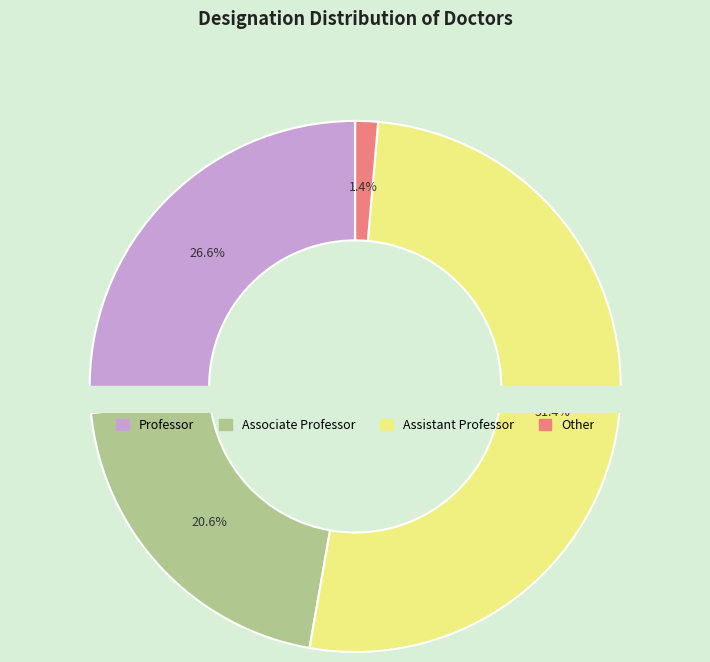

Which slice is the smallest?

Other